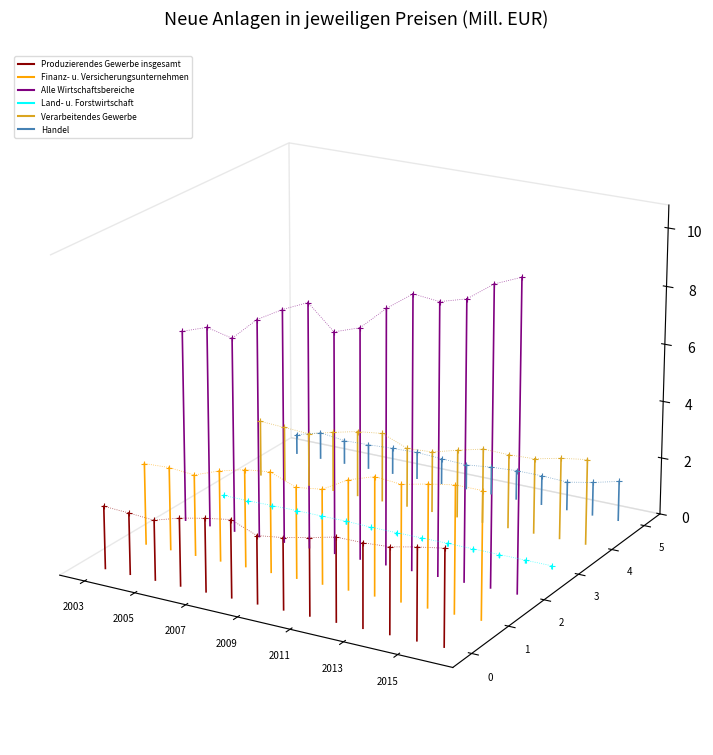

True or false: Produzierendes Gewerbe insgesamt has a value of -0.0 at 2005.

False